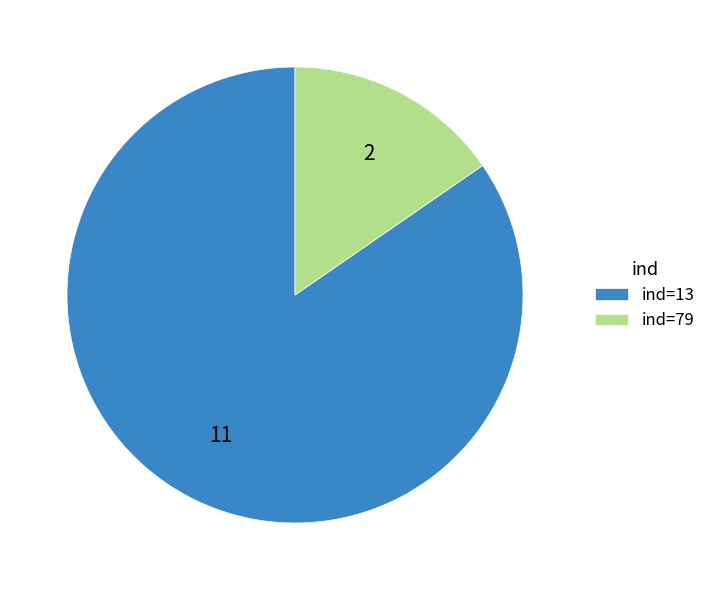

How many slices are in this pie chart?

2